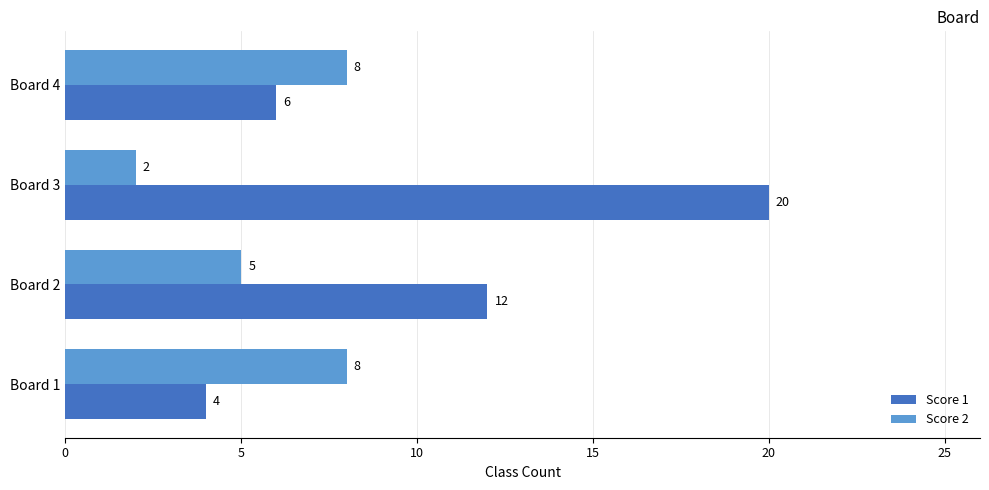

What are all the series names shown in the legend?

Score 1, Score 2